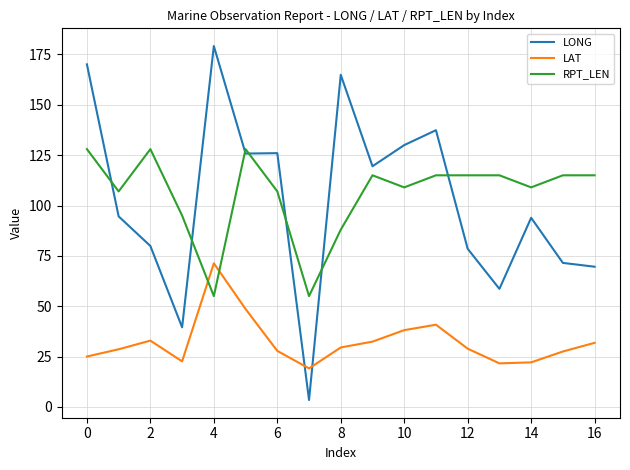

What is the maximum value shown in the chart?

179.2